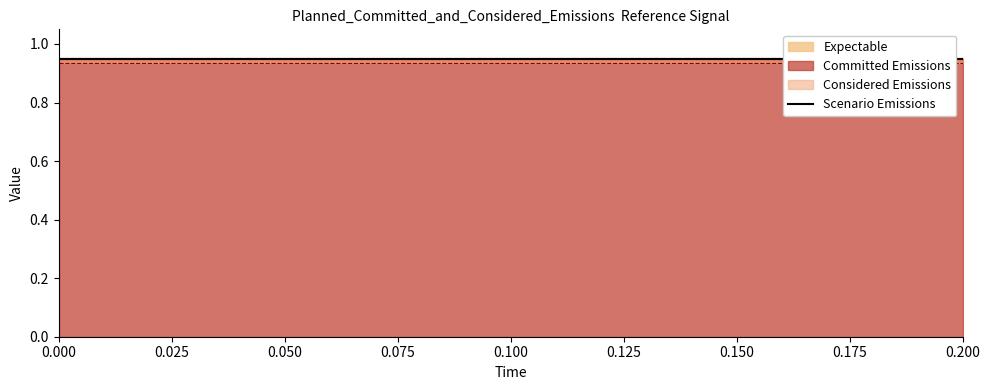

The high series shows 0.6 at 0.06. True or false?

False